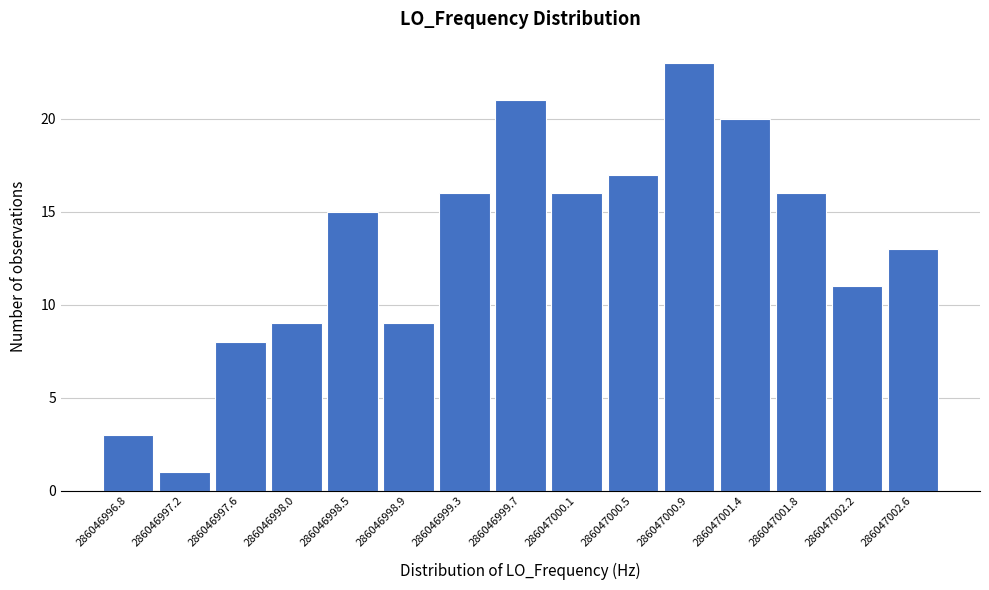

Reading left to right, list every bar in this chart as the range it spans on the x-axis followed by its height. Neither the bar edges nor the heights are printed on the chart, so give them approximately, as read against the axes.

286046996.60 to 286046997.00: 3
286046997.00 to 286046997.45: 1
286046997.45 to 286046997.85: 8
286046997.85 to 286046998.25: 9
286046998.25 to 286046998.65: 15
286046998.65 to 286046999.10: 9
286046999.10 to 286046999.50: 16
286046999.50 to 286046999.90: 21
286046999.90 to 286047000.30: 16
286047000.30 to 286047000.75: 17
286047000.75 to 286047001.15: 23
286047001.15 to 286047001.55: 20
286047001.55 to 286047001.95: 16
286047001.95 to 286047002.40: 11
286047002.40 to 286047002.80: 13